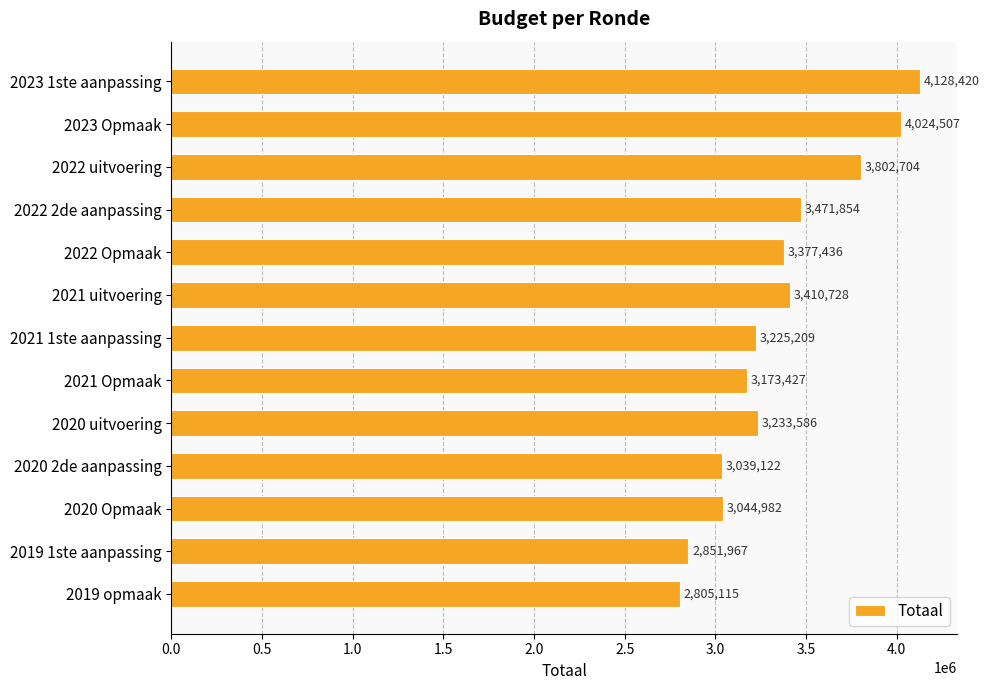

Where is the data nearest to the value 3466767?

2022 2de aanpassing